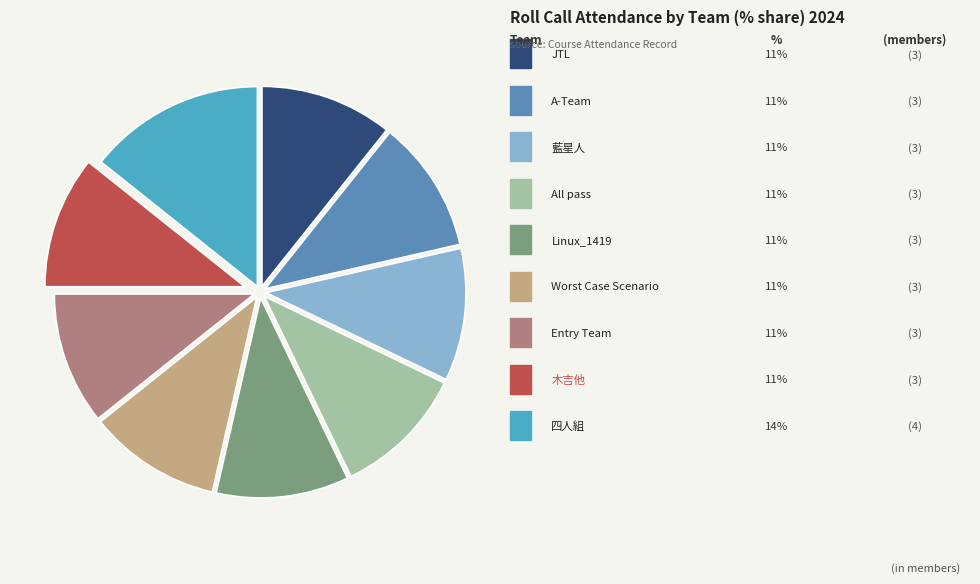

Which slice is the smallest?

JTL